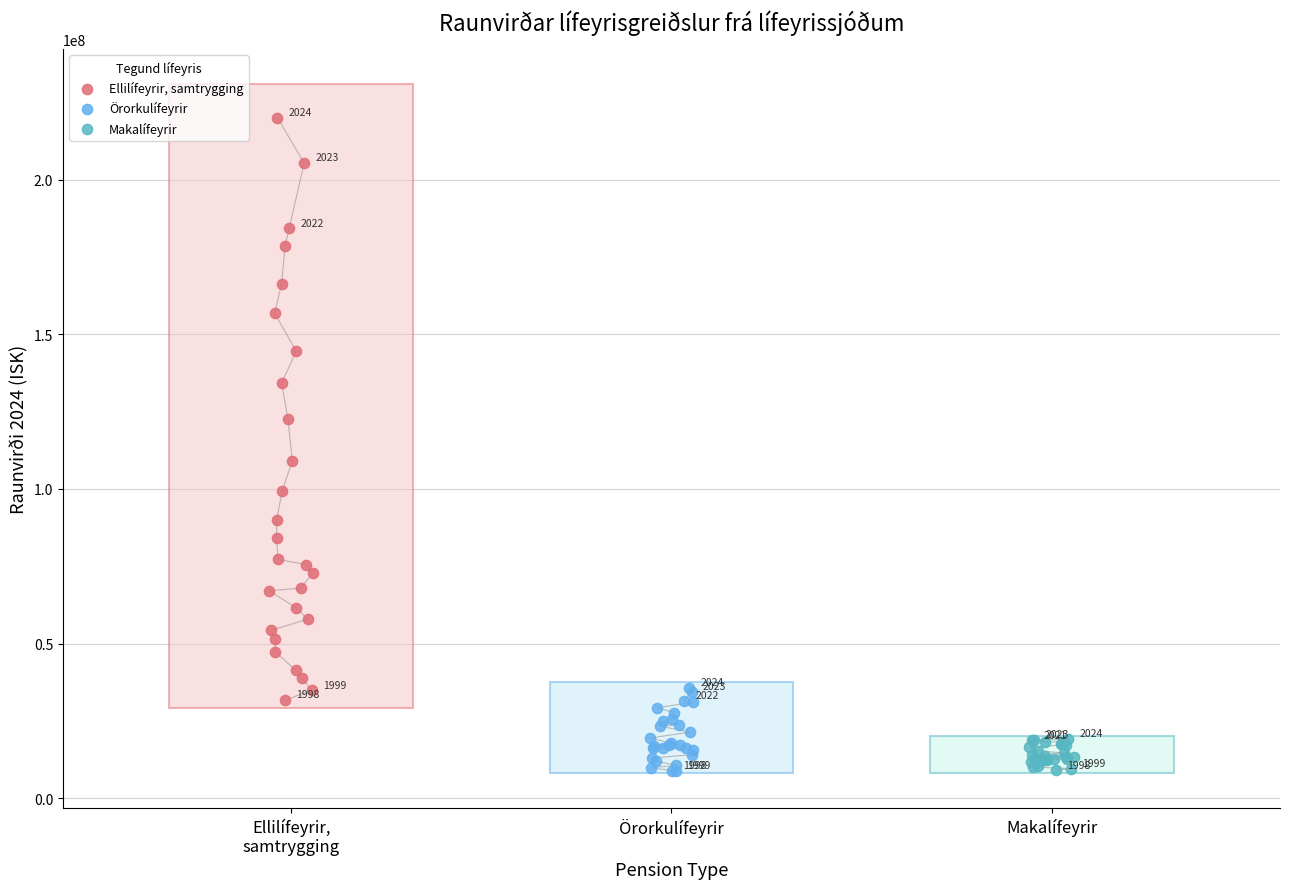

Which series has the widest spread of Y values?

Ellilífeyrir, samtrygging